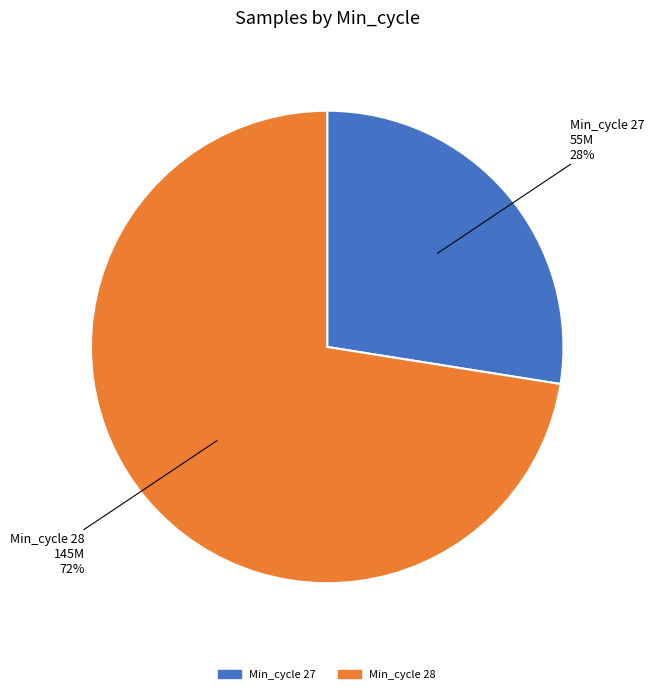

Does any single category account for the majority?

Yes